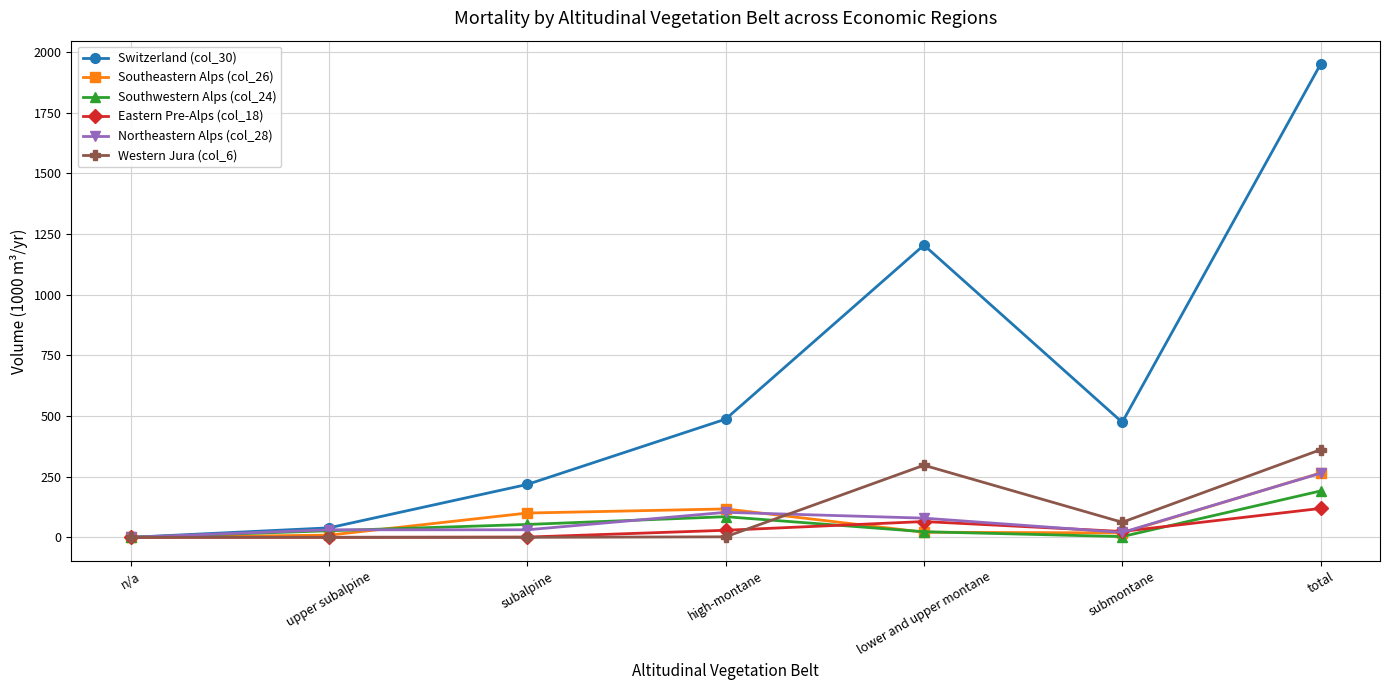

What is the maximum value shown in the chart?

1949